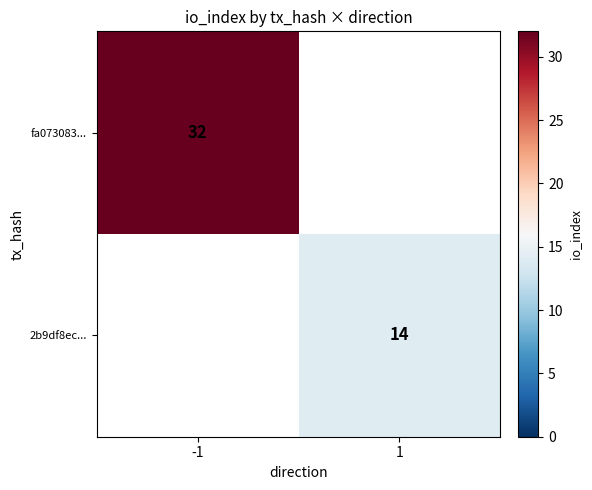

The value of fa073083... at -1 is 49. True or false?

False